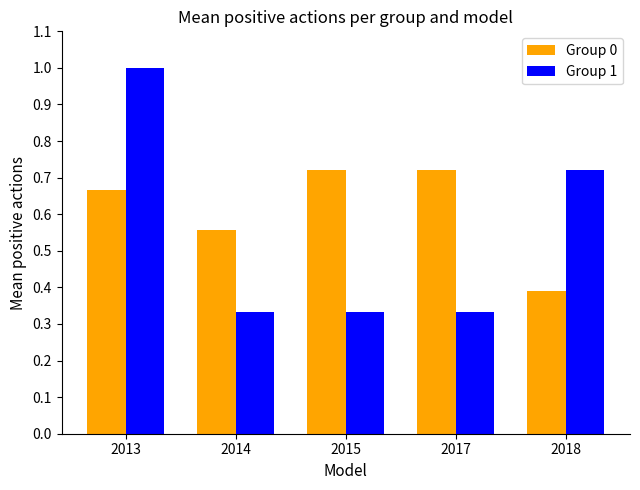

How many bars are there in each group?

2